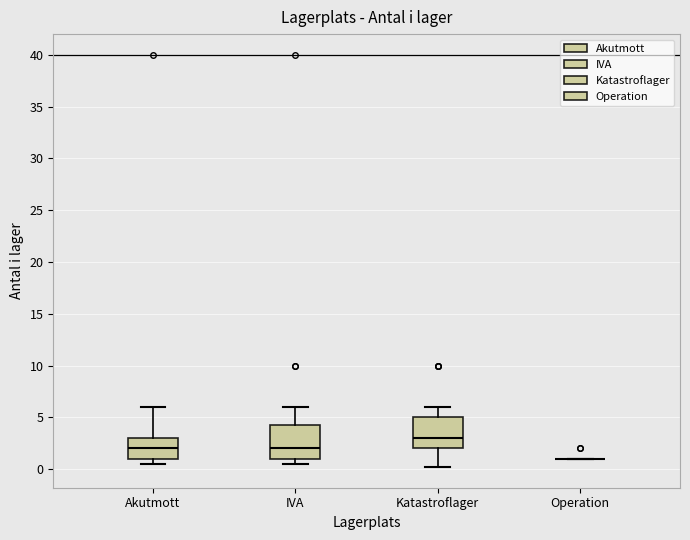

Reading left to right, transcribe this box plot: for each box, give where its median line is, the range the box spans, and where its two whiskers end, as read against the y-axis. The values are not printed on the chart, so give them approximately, as read against the axis.

Akutmott: median 2.0, box 1.0 to 3.0, whiskers 0.5 to 6.0
IVA: median 2.0, box 1.0 to 4.5, whiskers 0.5 to 6.0
Katastroflager: median 3.0, box 2.0 to 5.0, whiskers 0.0 to 6.0
Operation: box collapsed to a line at 1.0, whiskers 1.0 to 1.0